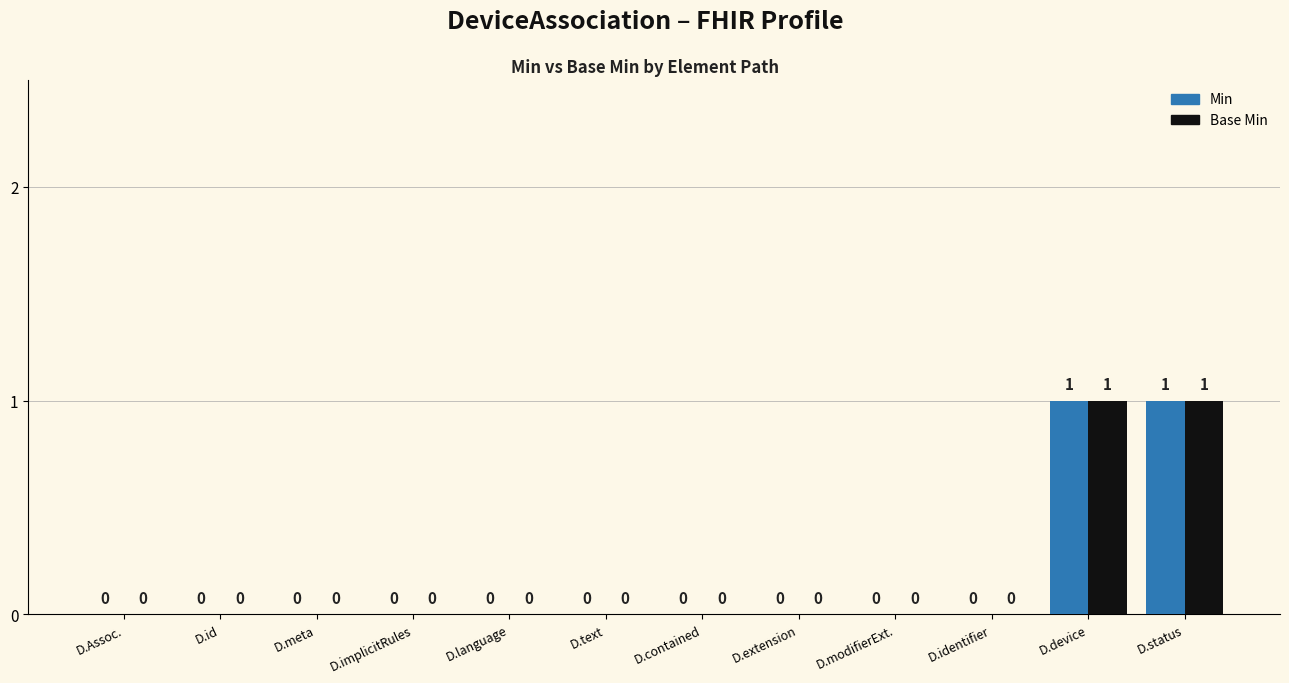

Is it true that Base Min equals 0 at D.Assoc.?

True